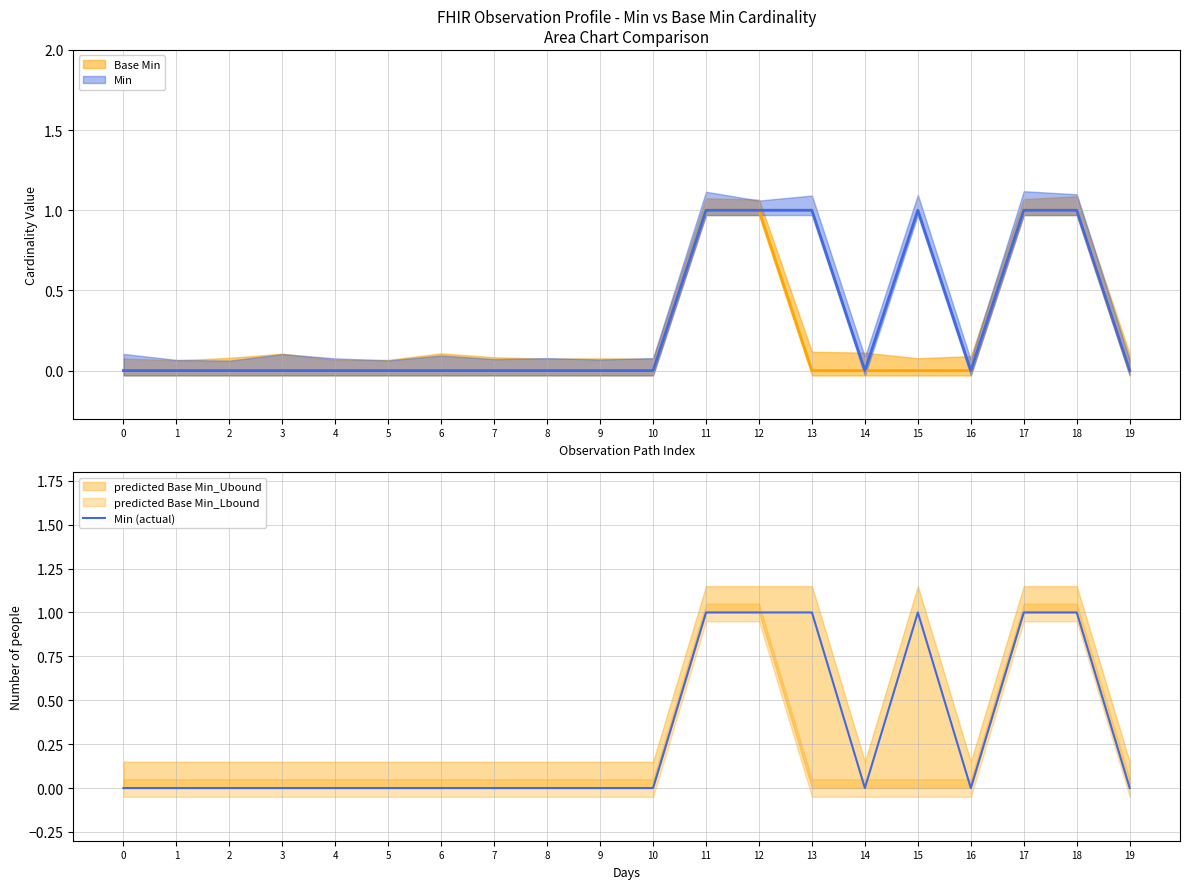

True or false: the data shows 1 at 6.

False